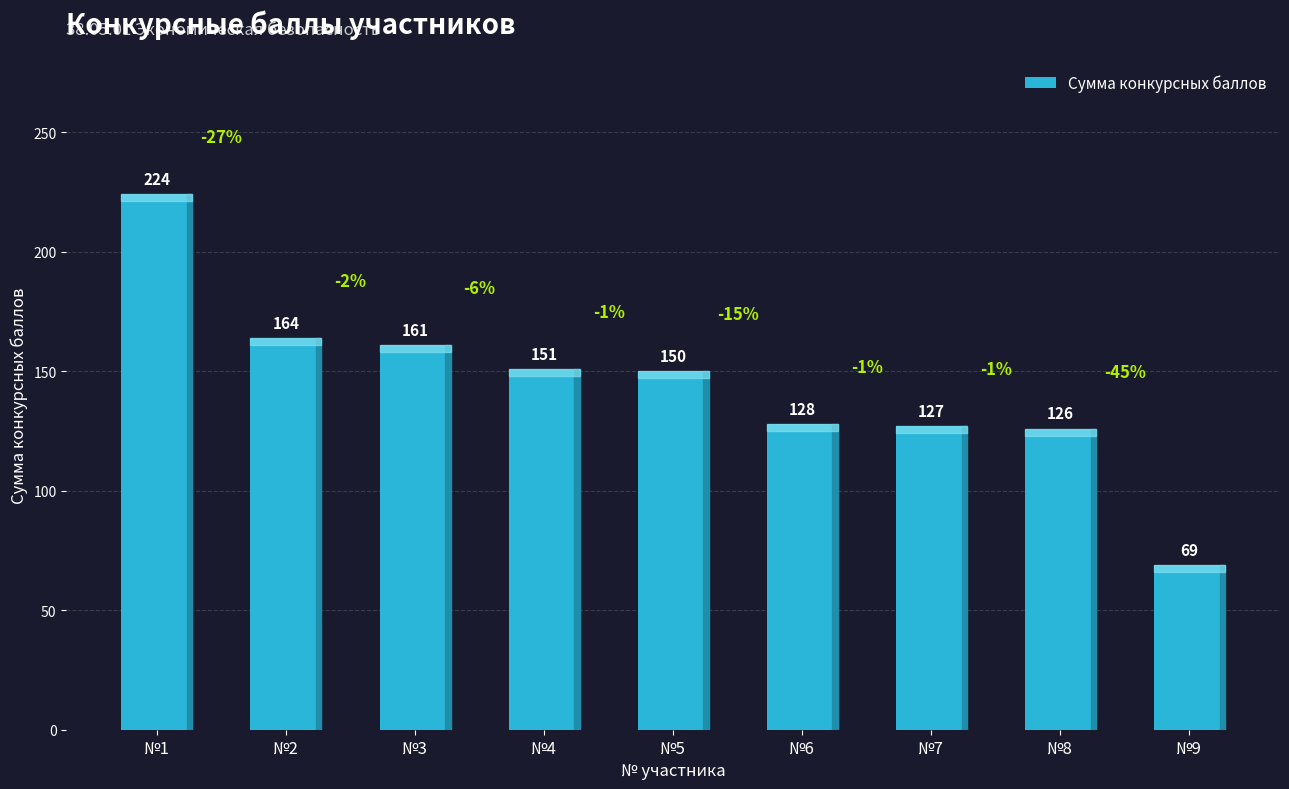

Approximately how many times larger is the value at №6 compared to №9?

1.9